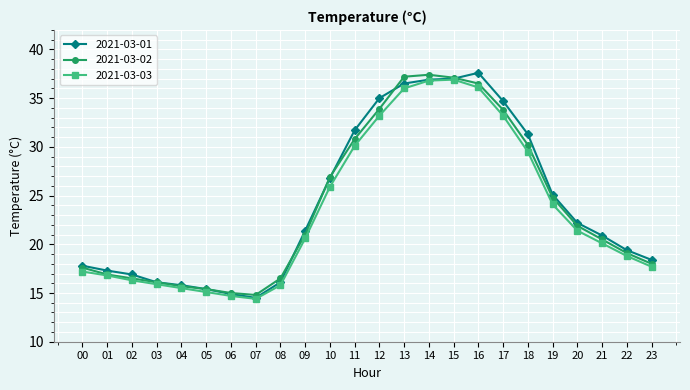

The value of 2021-03-02 at 07 is 14.8. True or false?

True